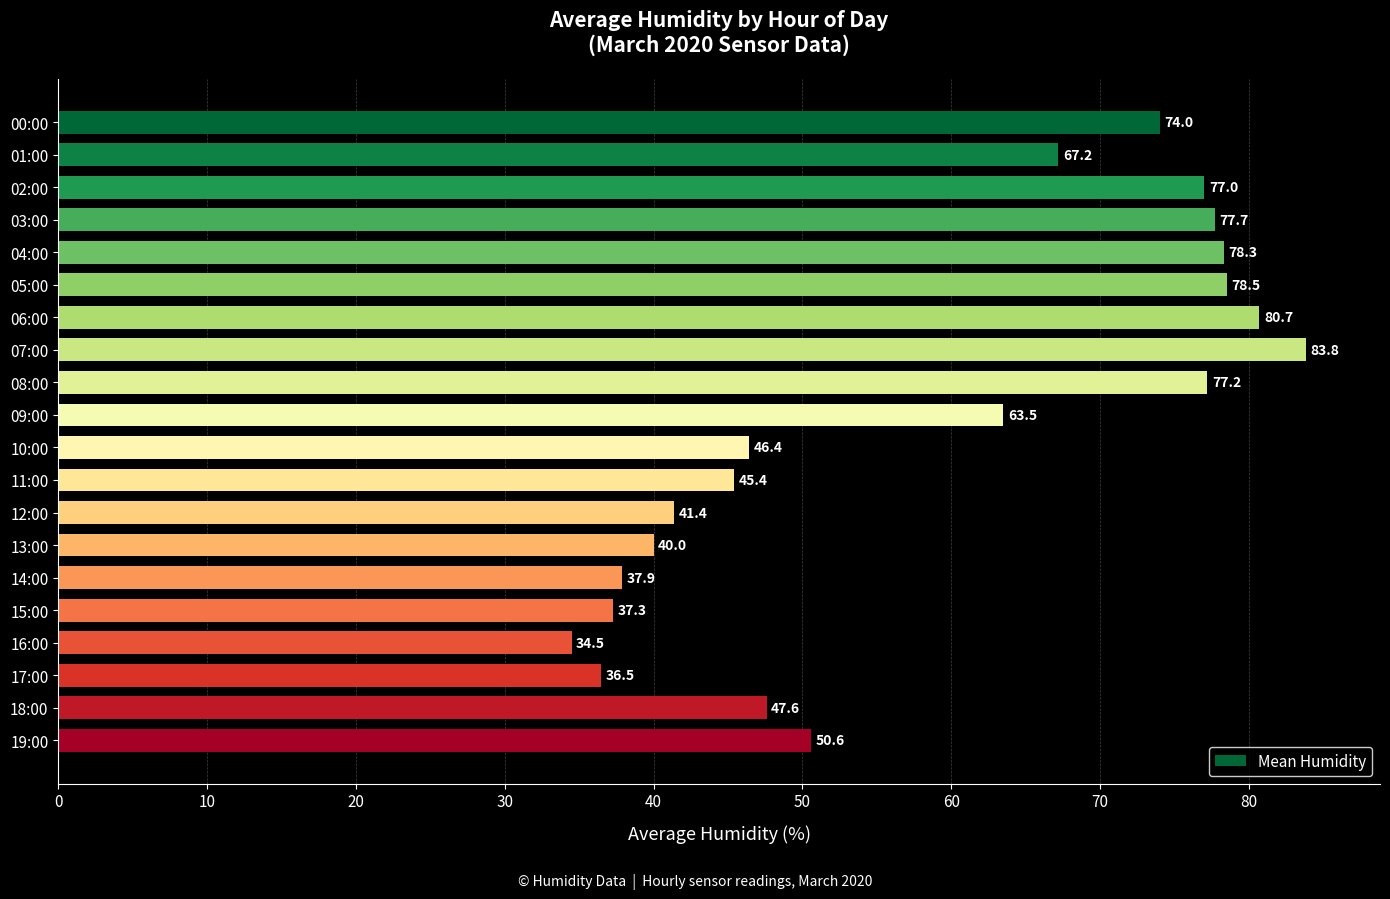

Which label corresponds to the smallest value in the chart?

16:00